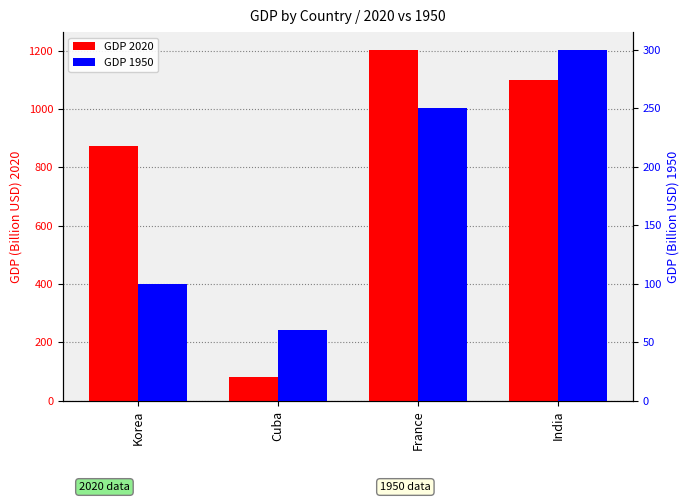

Which series has the widest spread of values?

GDP 2020